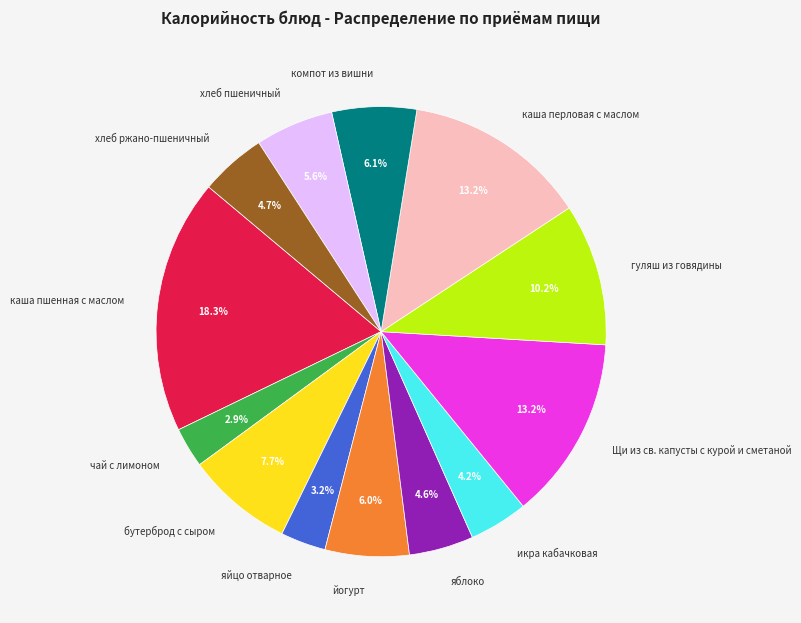

Combined, what portion of the pie is гуляш из говядины and икра кабачковая?

14.4%